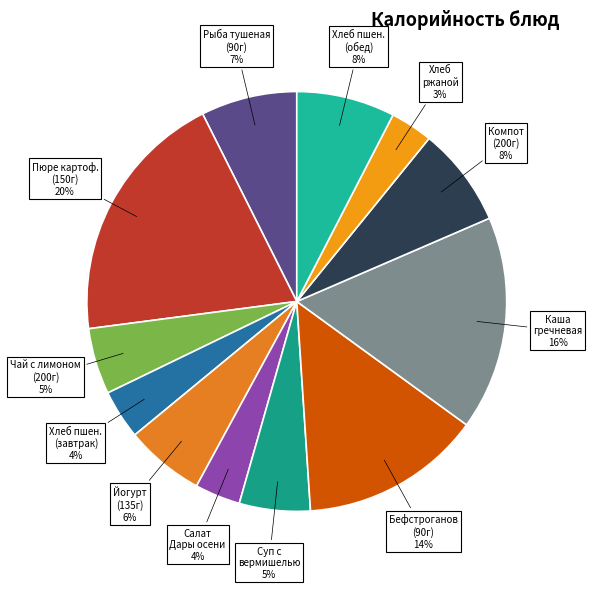

To the nearest percent, what is the average slice percentage?

8%